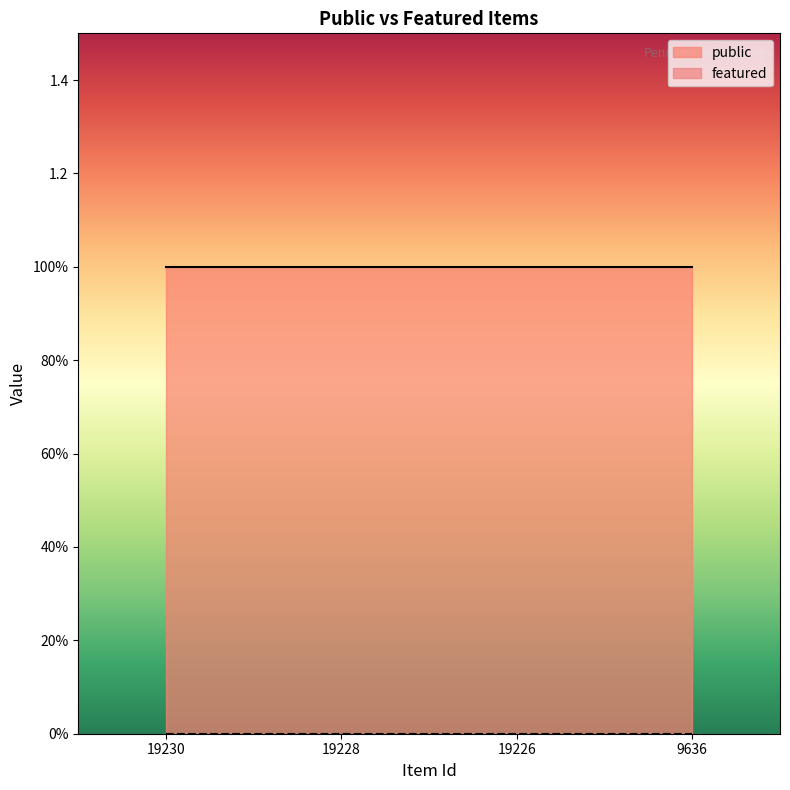

True or false: public and featured intersect in this chart.

False